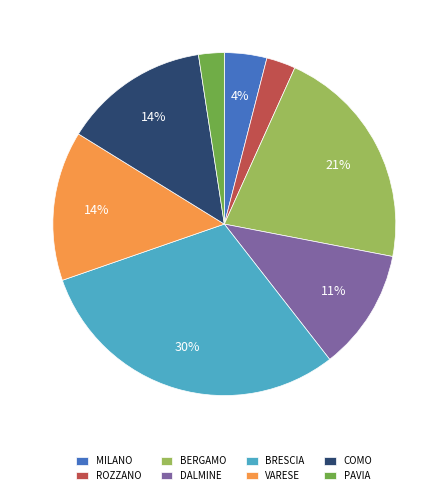

What percentage is the BRESCIA slice, to the nearest percent?

30%